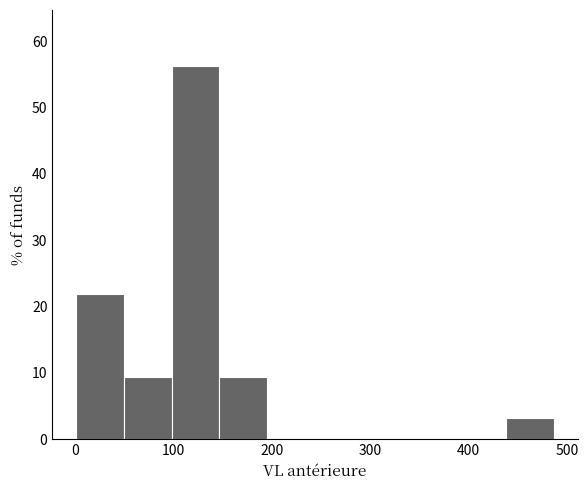

How tall is the bar that spans 440 to 490 on the x-axis? Neither the bar edges nor the heights are printed on the chart, so give them approximately, as read against the axes.

3